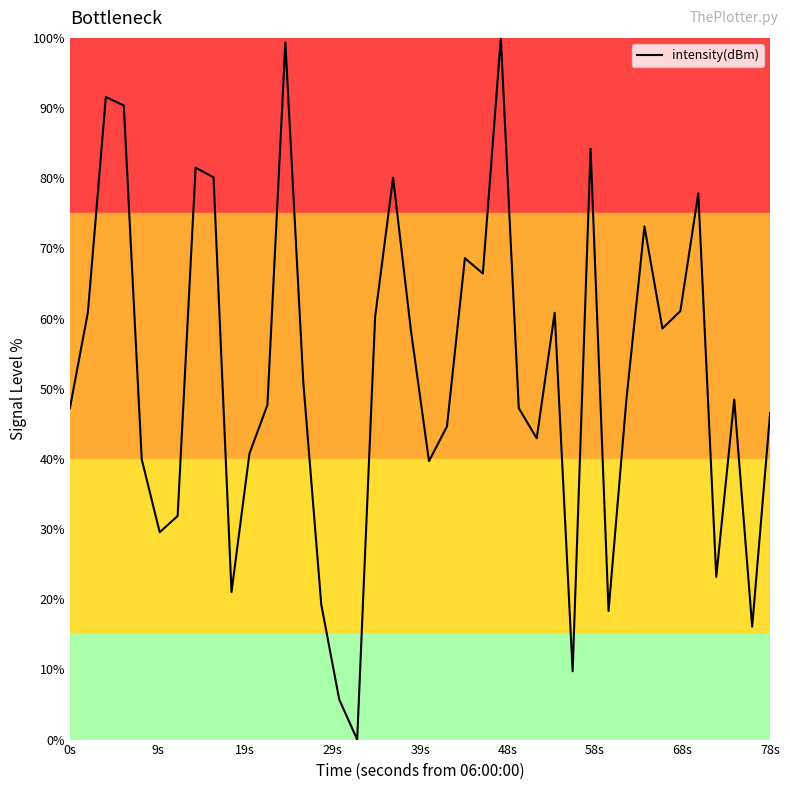

What is the sum of all values?

2072.3